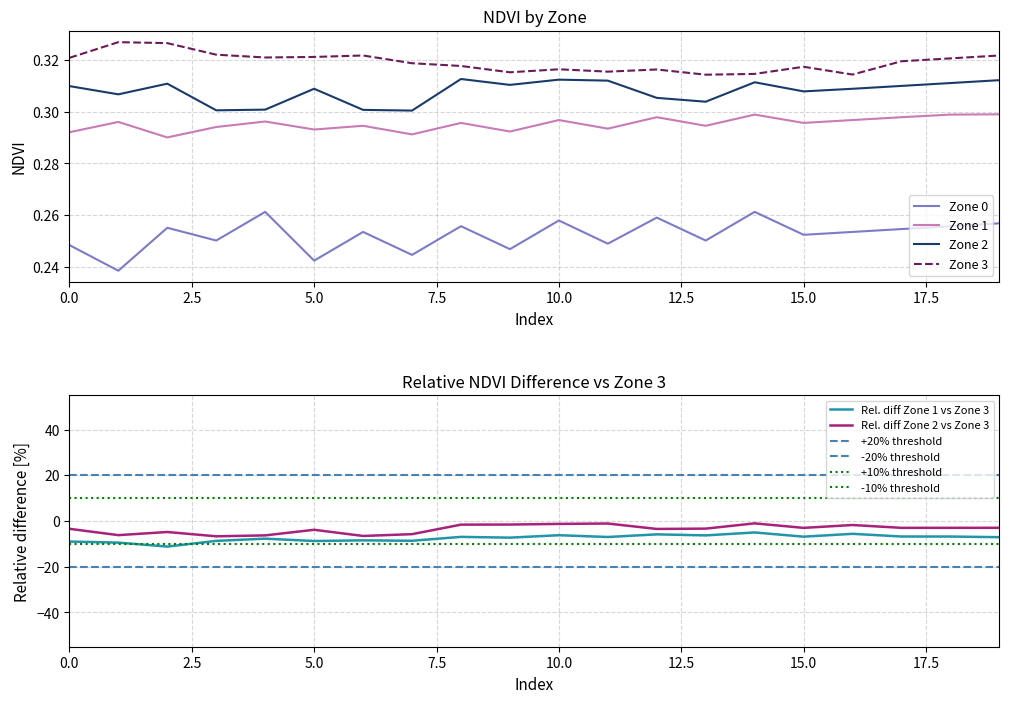

Rank the series by their average value, from lowest to highest.

Zone 0, Zone 1, Zone 2, Zone 3